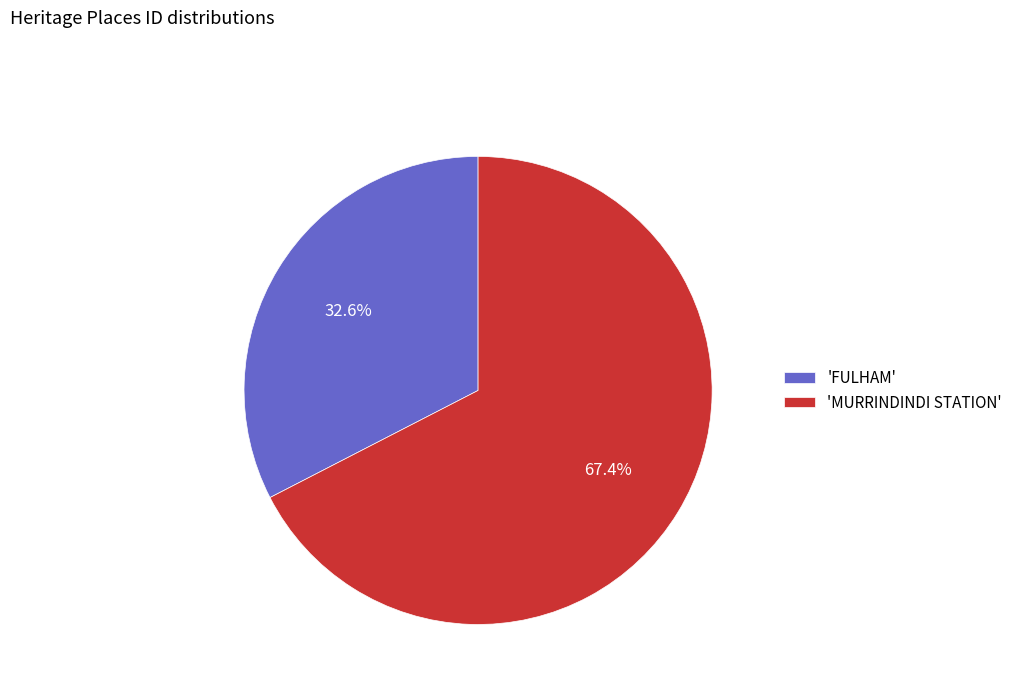

Rank the categories by value from lowest to highest.

'FULHAM', 'MURRINDINDI STATION'